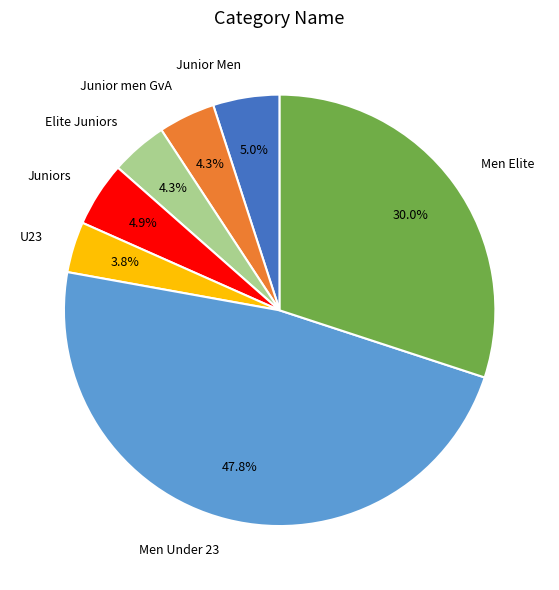

To the nearest percent, what portion does Elite Juniors represent?

4%